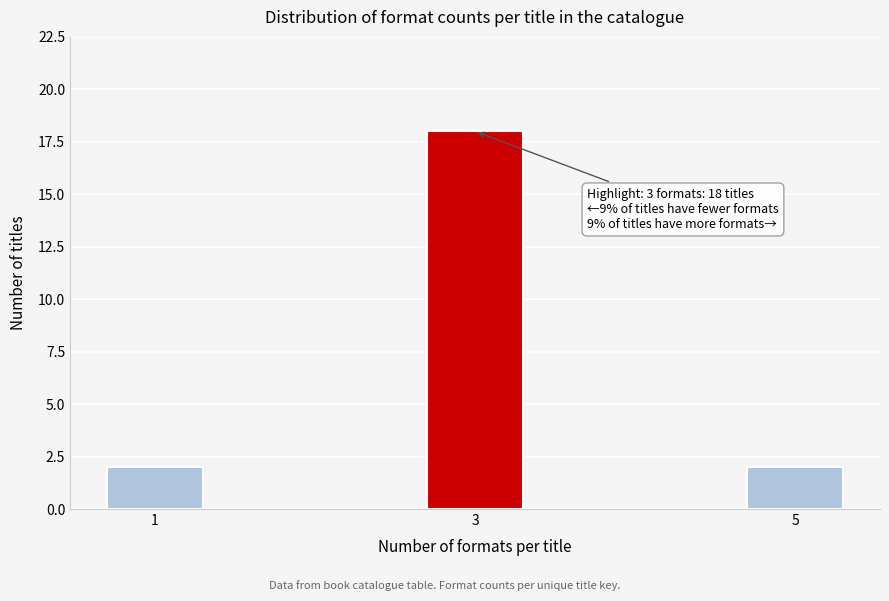

Reading left to right, what are all the values shown in this chart?

2	18	2